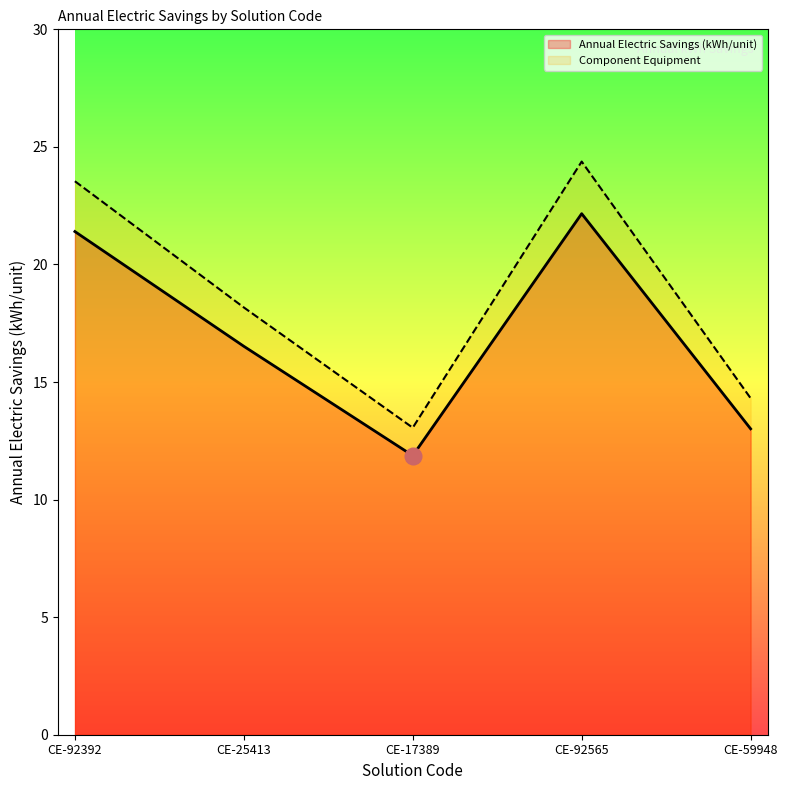

What position from the right is CE-25413?

4